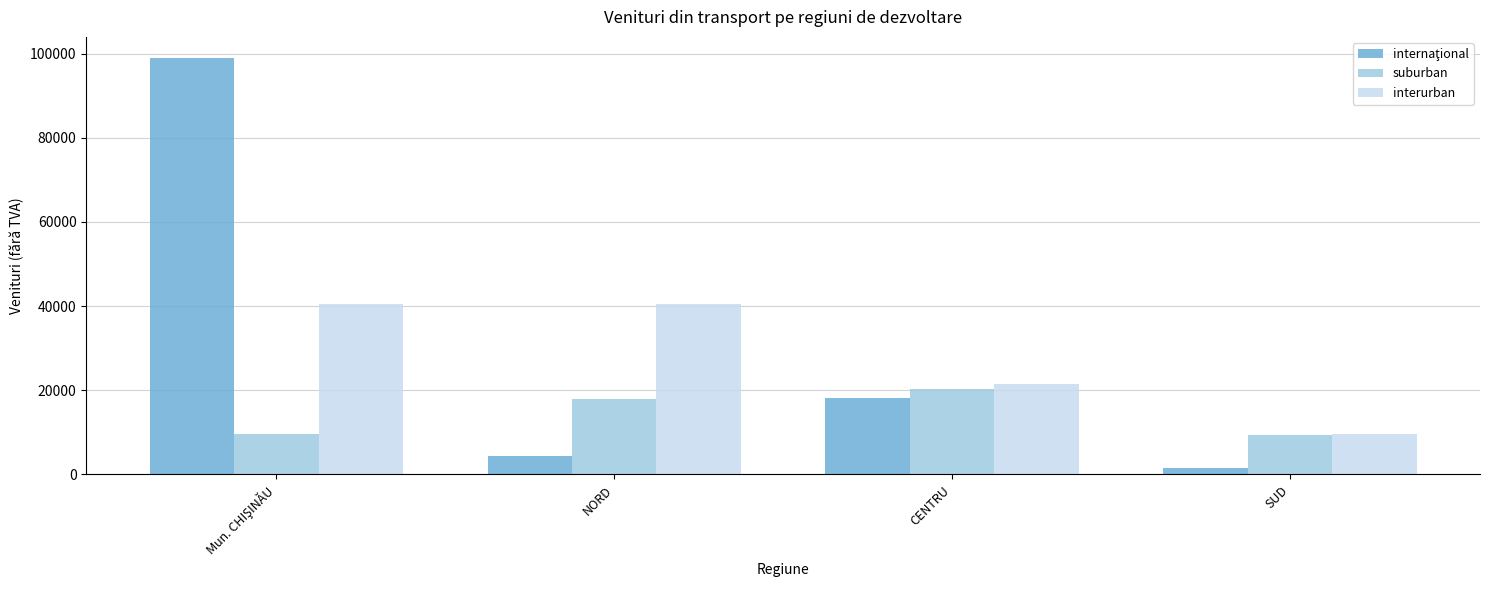

True or false: suburban has a value of 17898.0 at NORD.

True